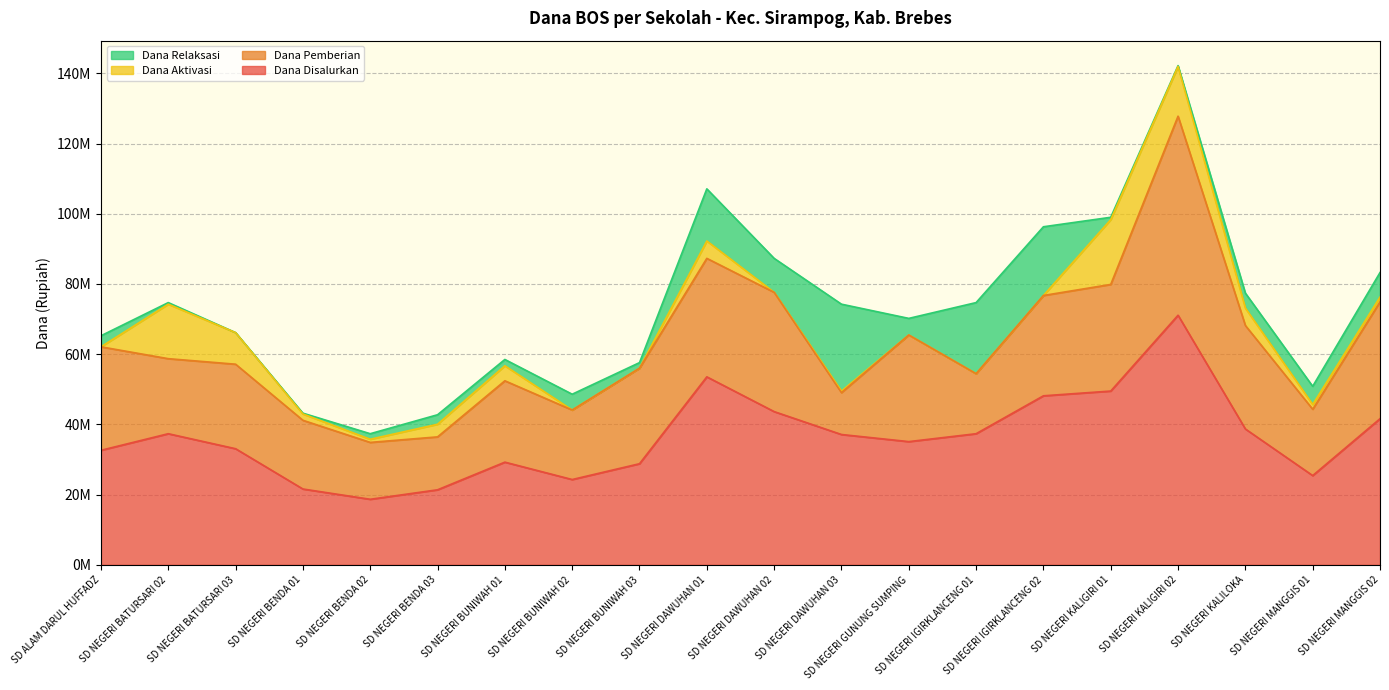

What is the sum of all Dana Aktivasi values?

80775000